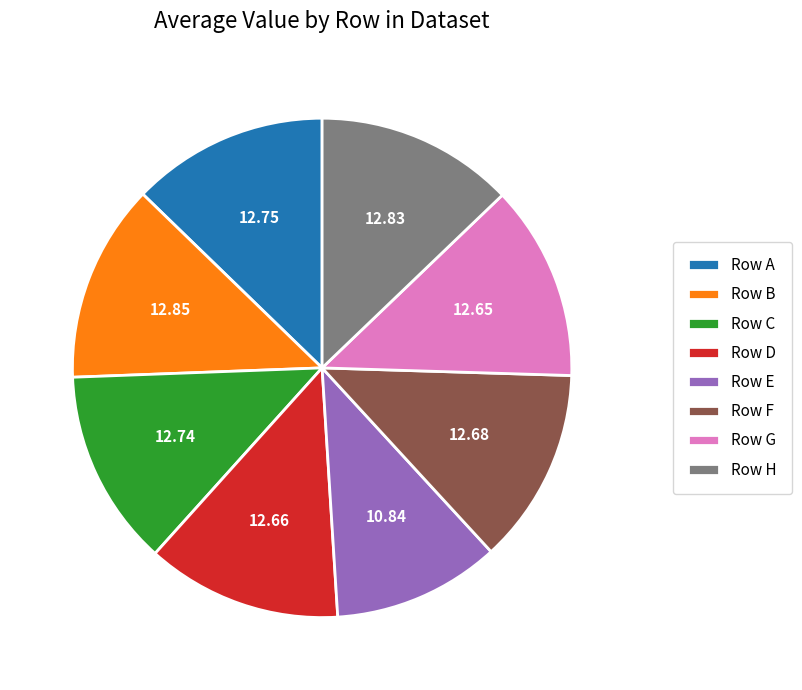

Is there any slice that represents more than half of the pie?

No